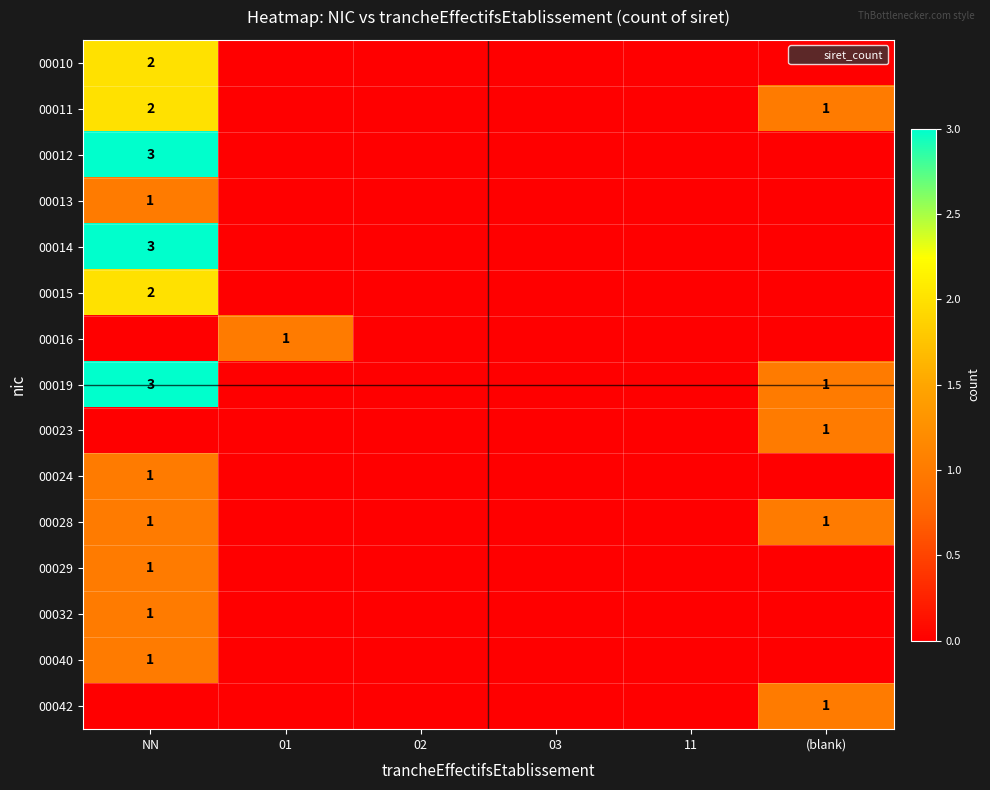

Rank the categories by 00024 value from lowest to highest.

01, 02, 03, 11, (blank), NN